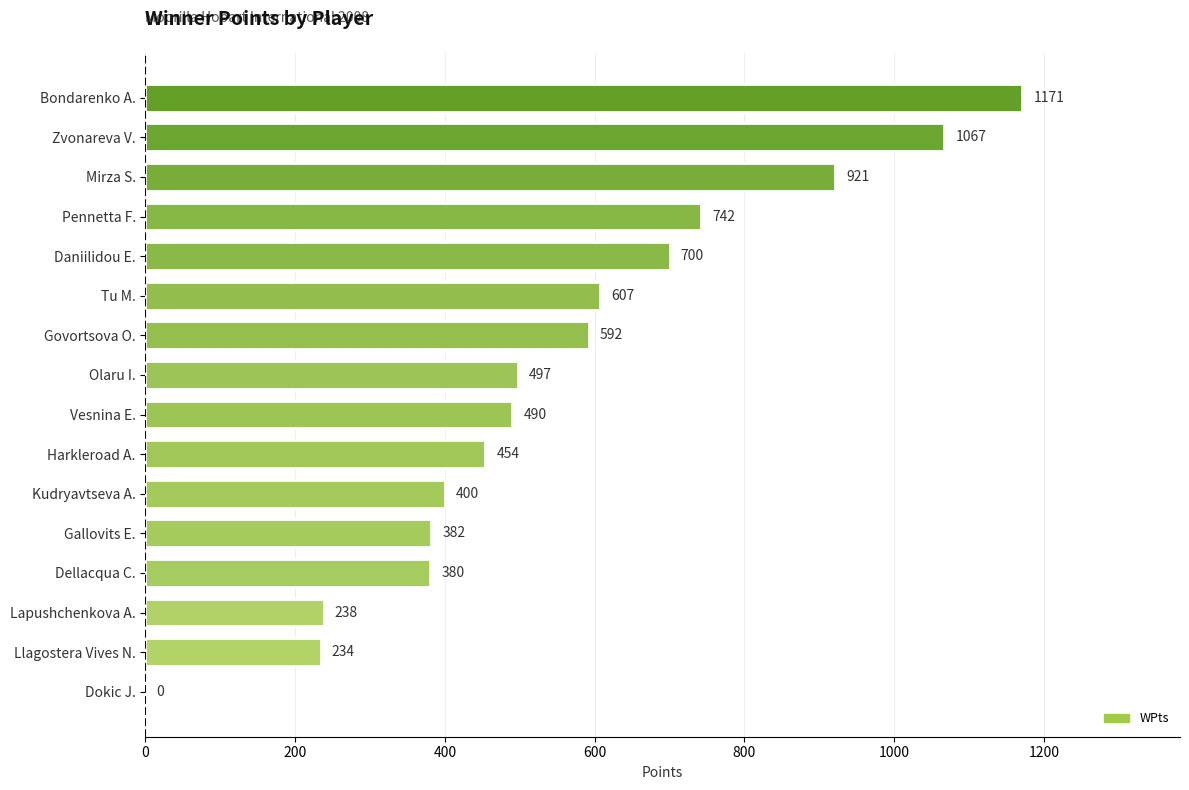

The value at Dokic J. is 0. True or false?

True